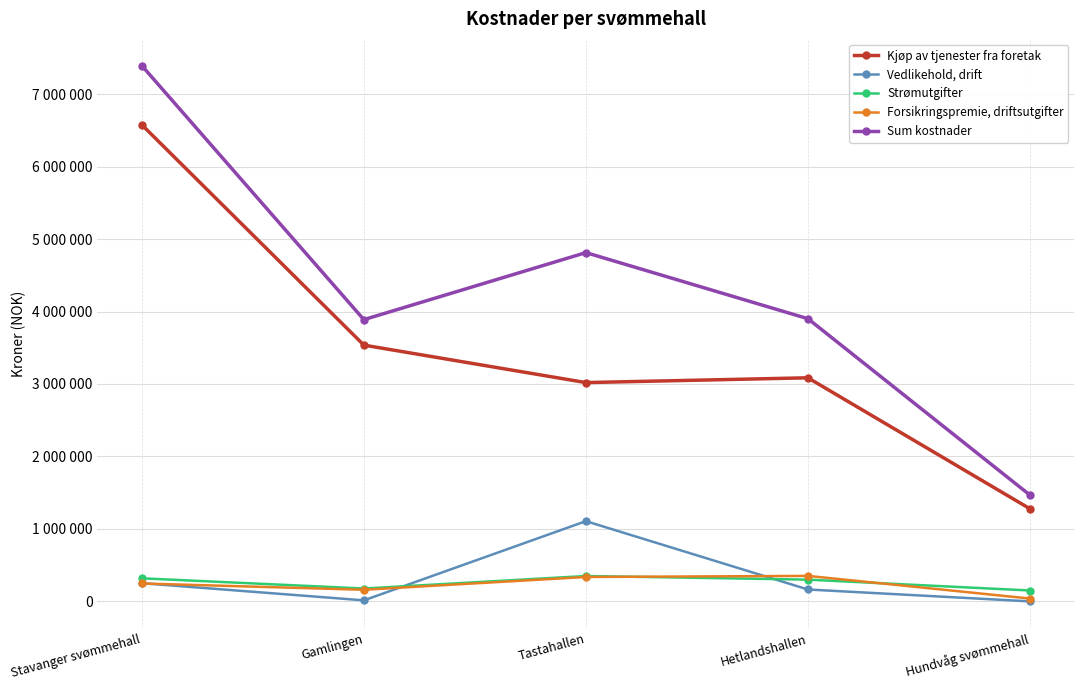

What are all the series names shown in the legend?

Kjøp av tjenester fra foretak, Vedlikehold, drift, Strømutgifter, Forsikringspremie, driftsutgifter, Sum kostnader